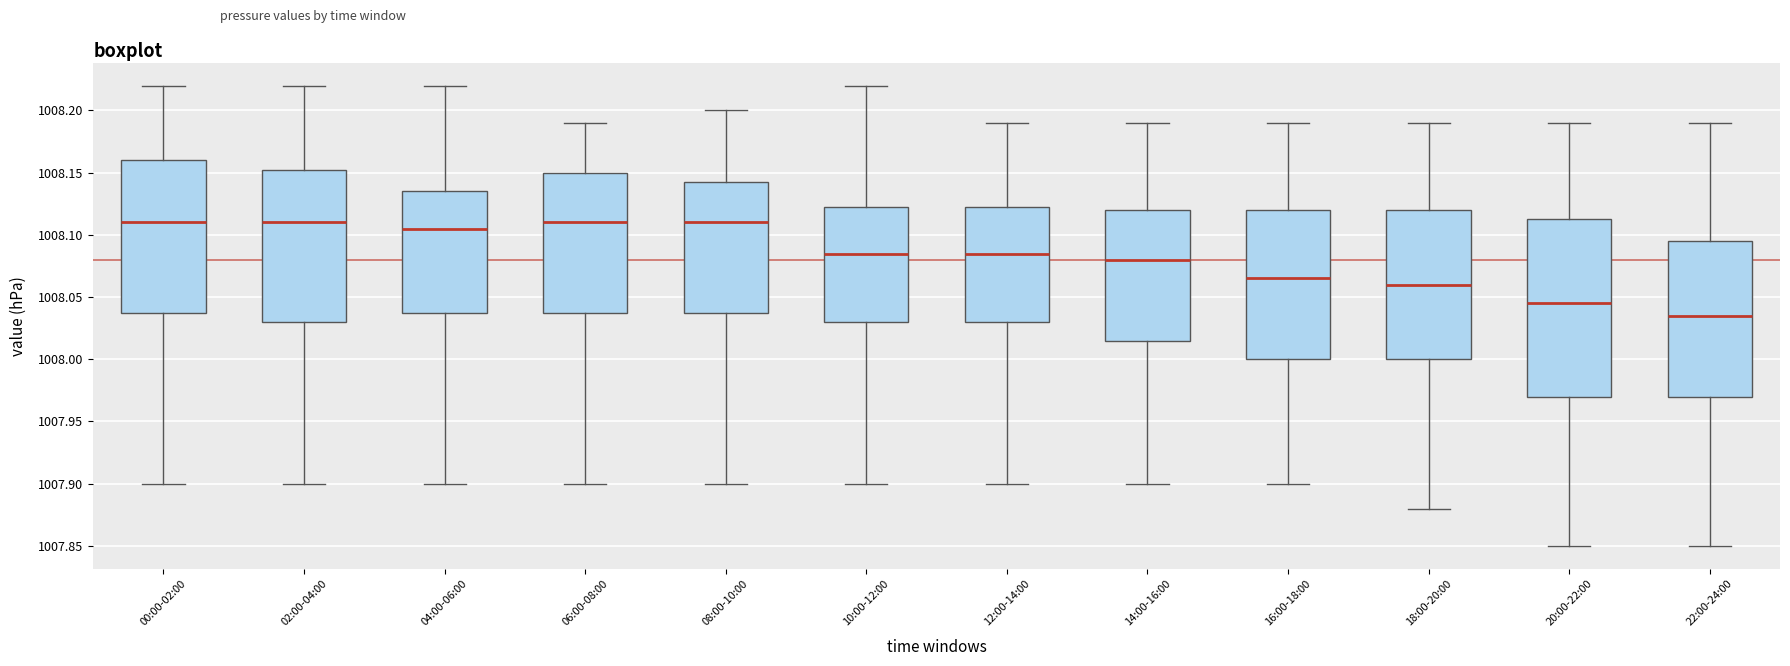

Comparing the boxes themselves (not the whiskers), which one is the tallest?

20:00-22:00